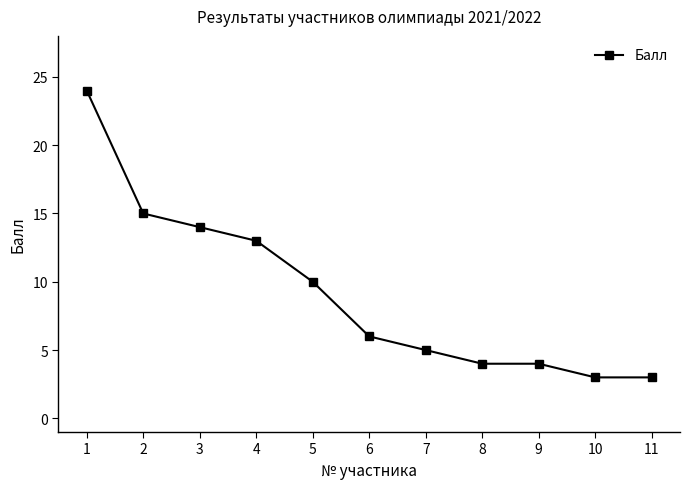

What is the change in value from 1 to 3?

-10